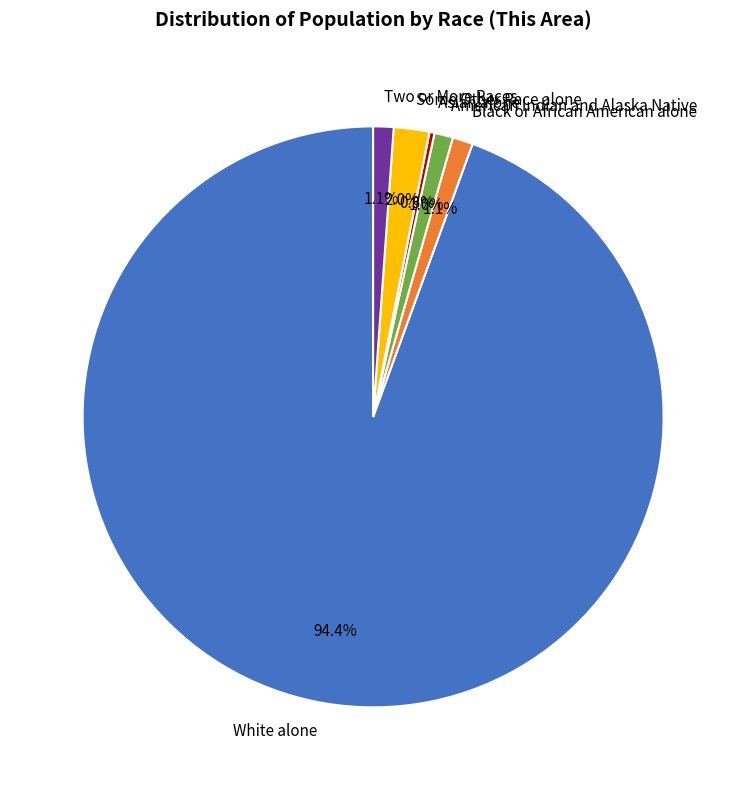

What is the largest slice in the pie chart?

White alone